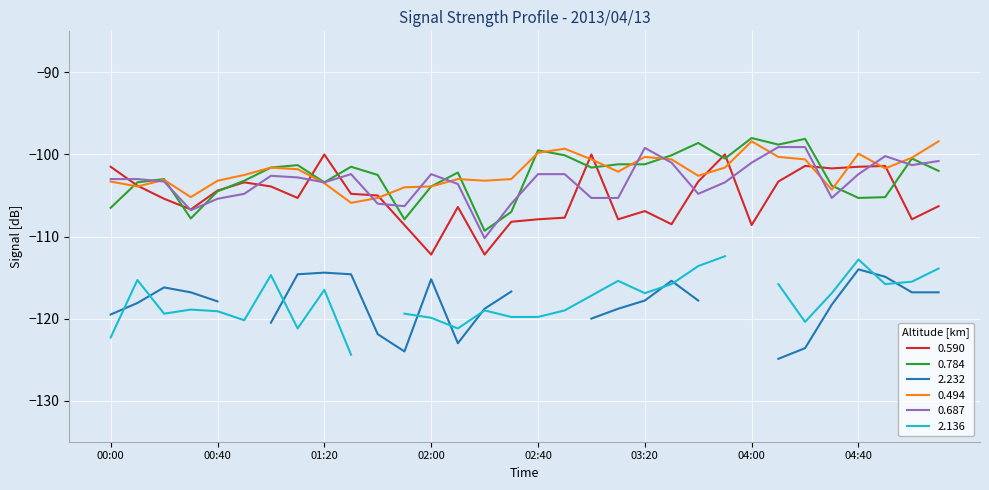

What is the highest value of the 0.687 series?

-99.1